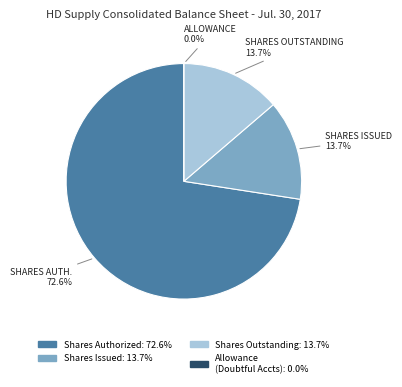

Is it true that Par Value is 1% of the pie?

False